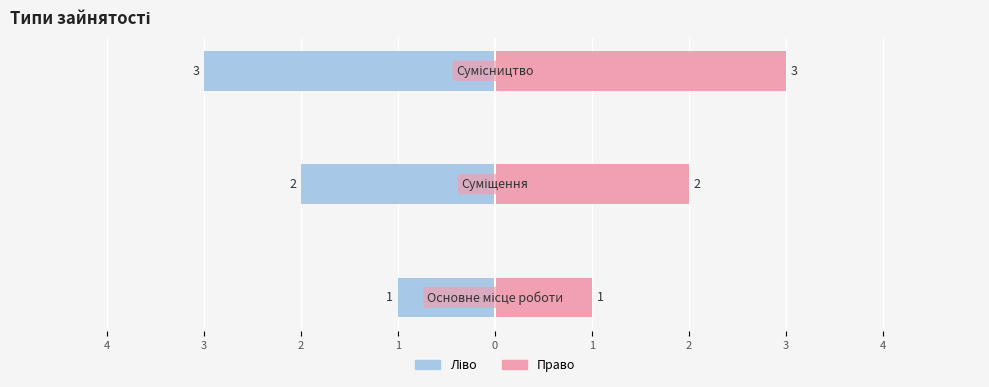

How many values in the Ідентифікатор (право) series are below 2?

1